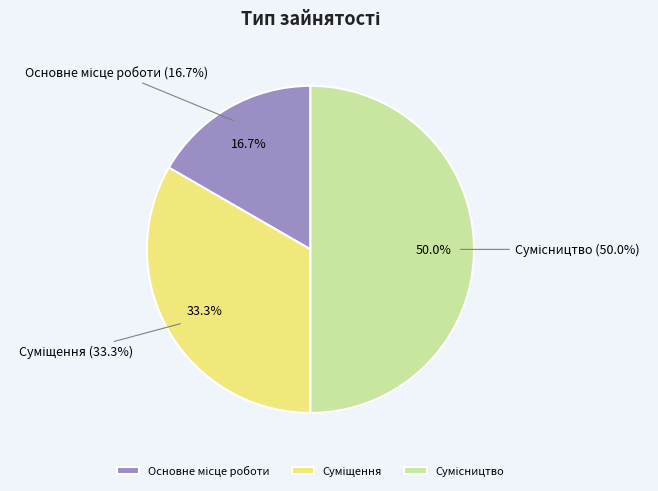

Do Сумісництво and Основне місце роботи together represent more than half of the pie?

Yes